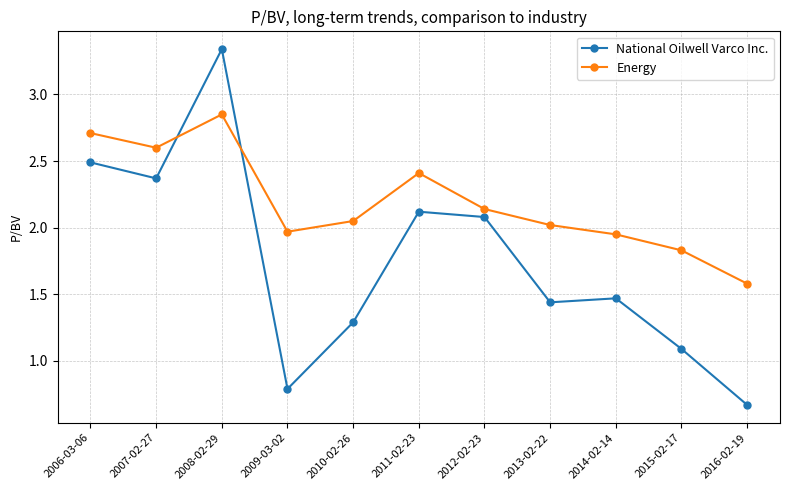

At which label does National Oilwell Varco Inc. first exceed 1?

2006-03-06